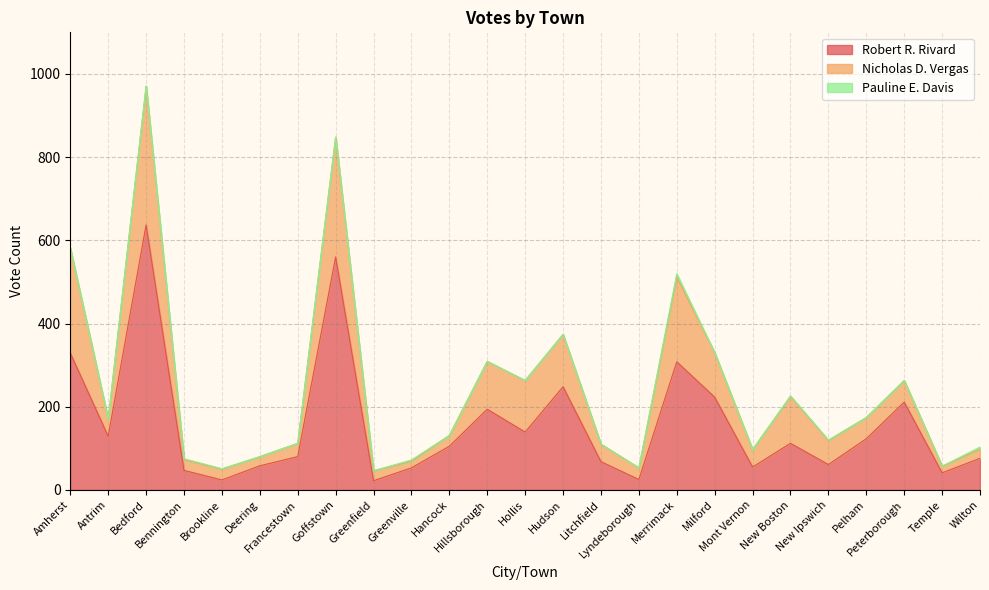

What is the sum of the Robert R. Rivard values at New Boston and Francestown?

192